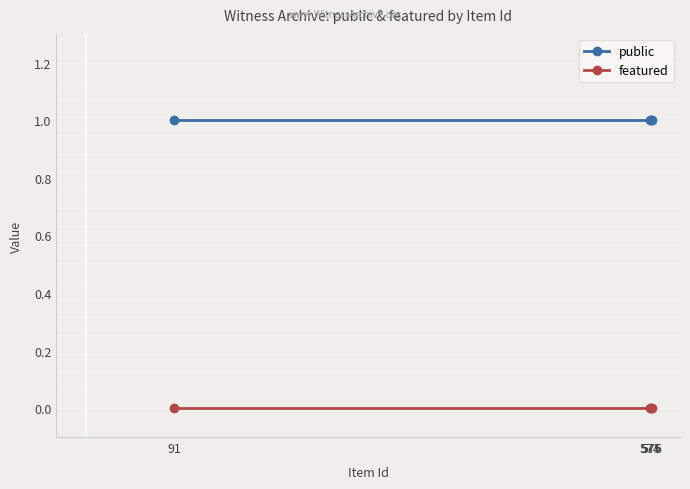

Which series has the widest spread of values?

public